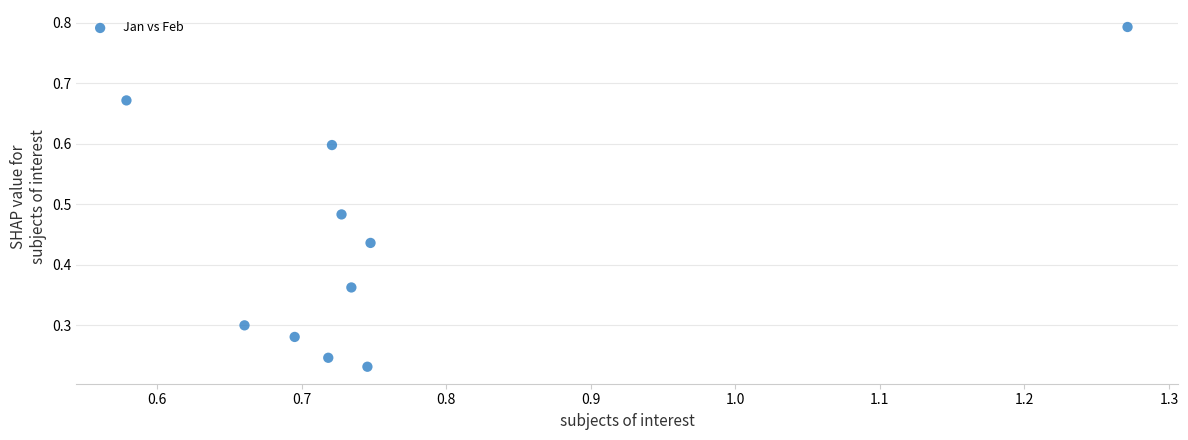

What is the range of Y values (max minus min)?

0.6